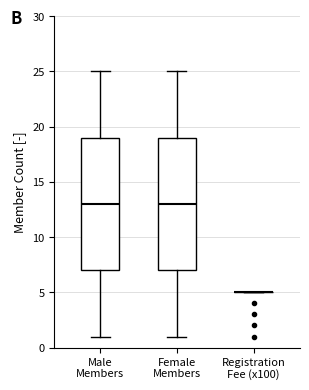

Reading left to right, read every box against the y-axis: the position of its median line, the range the box covers, and the ends of its whiskers. The values are not printed on the chart, so give them approximately, as read against the axis.

Male Members: median 13, box 7 to 19, whiskers 1 to 25
Female Members: median 13, box 7 to 19, whiskers 1 to 25
Registration Fee (x100): box collapsed to a line at 5, whiskers 5 to 5